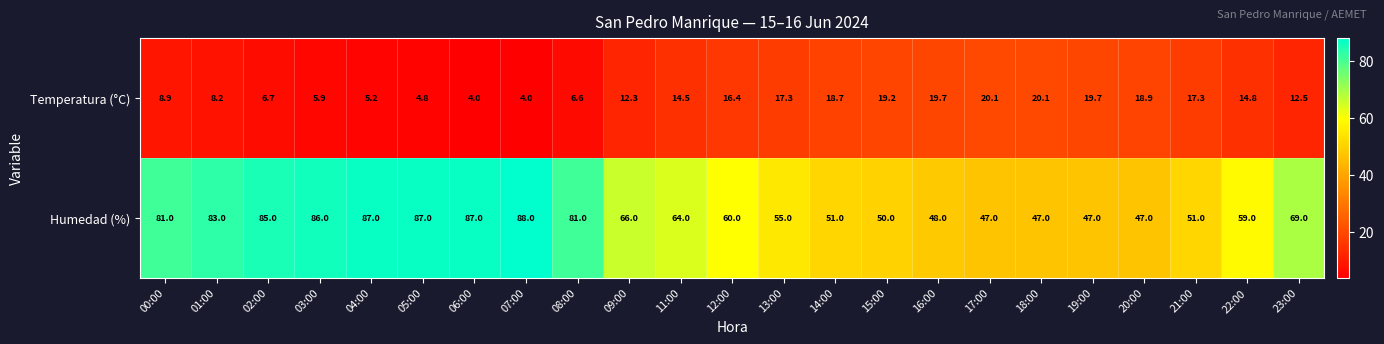

List the series in order of their overall mean, lowest first.

Temperatura (°C), Humedad (%)